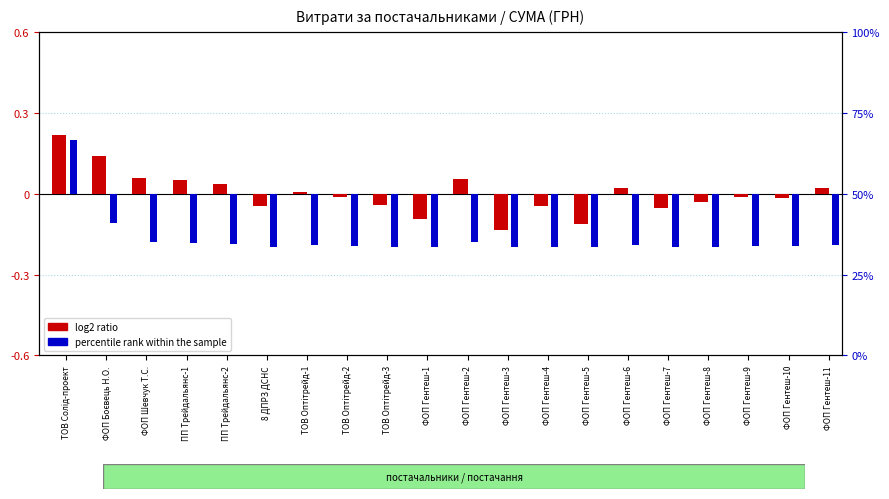

Which series has the largest total across all categories?

log2 ratio